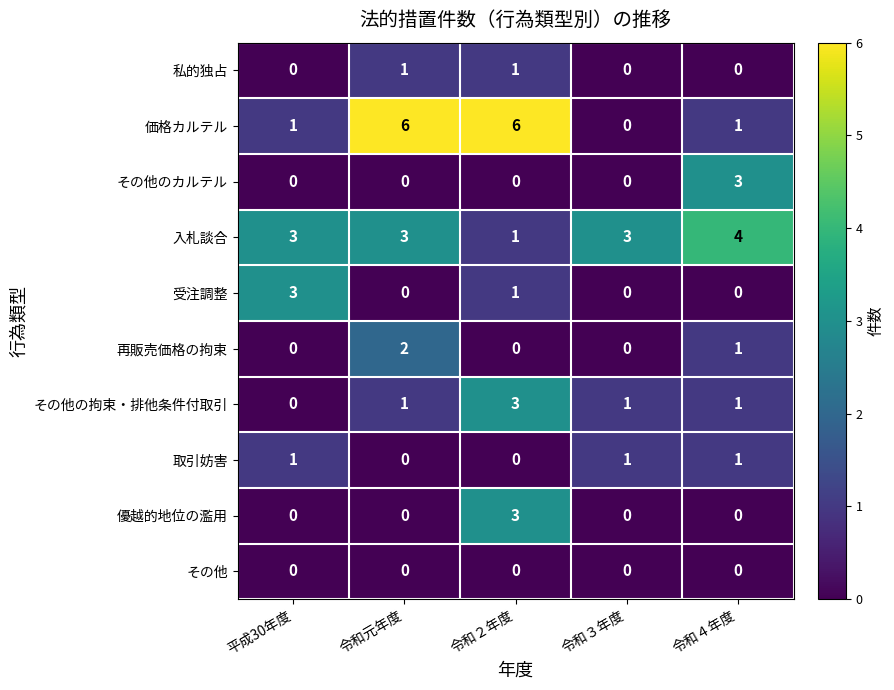

What is the spread (max minus min) of values at 令和元年度?

6